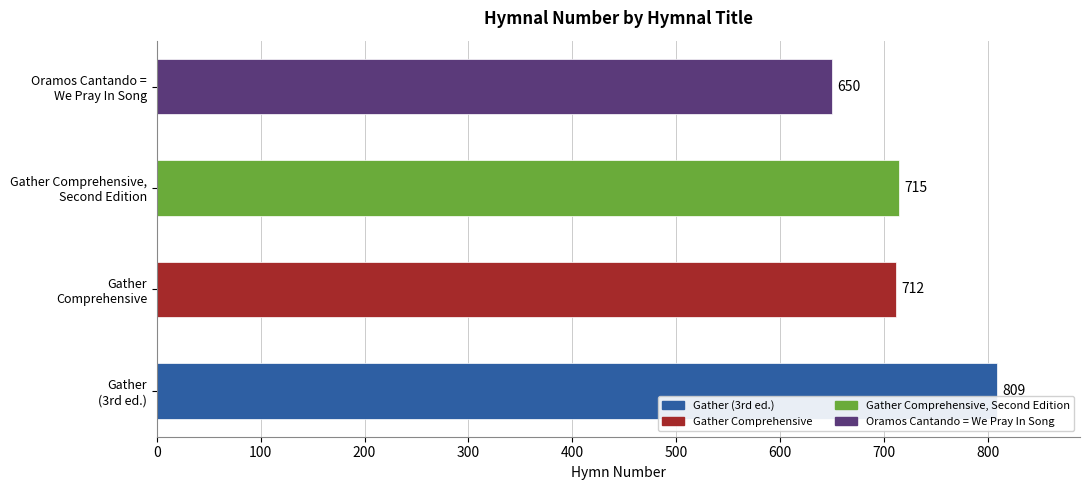

How many data points does each series have?

4